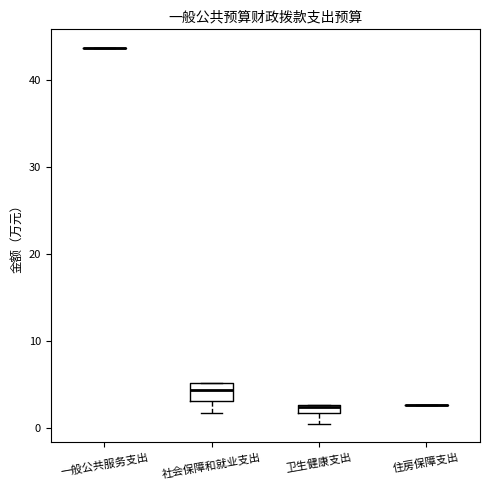

Which box is the tallest, from its lower edge to its upper edge?

社会保障和就业支出